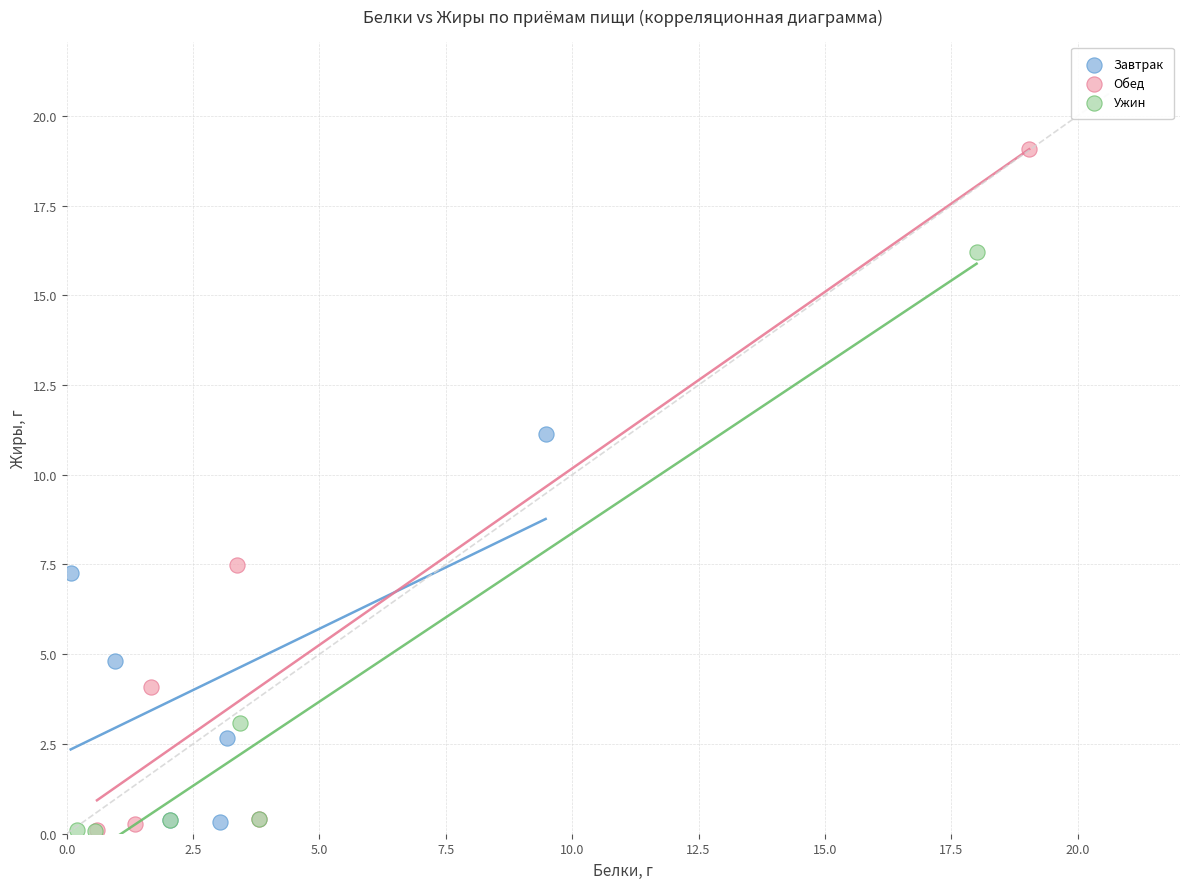

Which series has the widest spread of Y values?

Обед